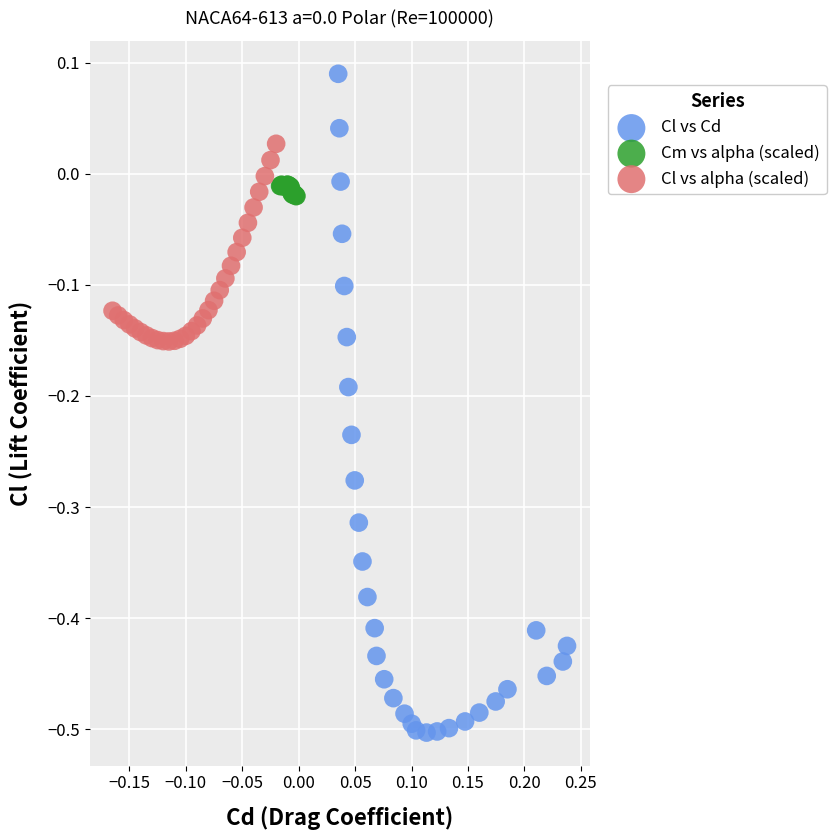

Which series reaches the maximum Y coordinate?

Cl vs Cd